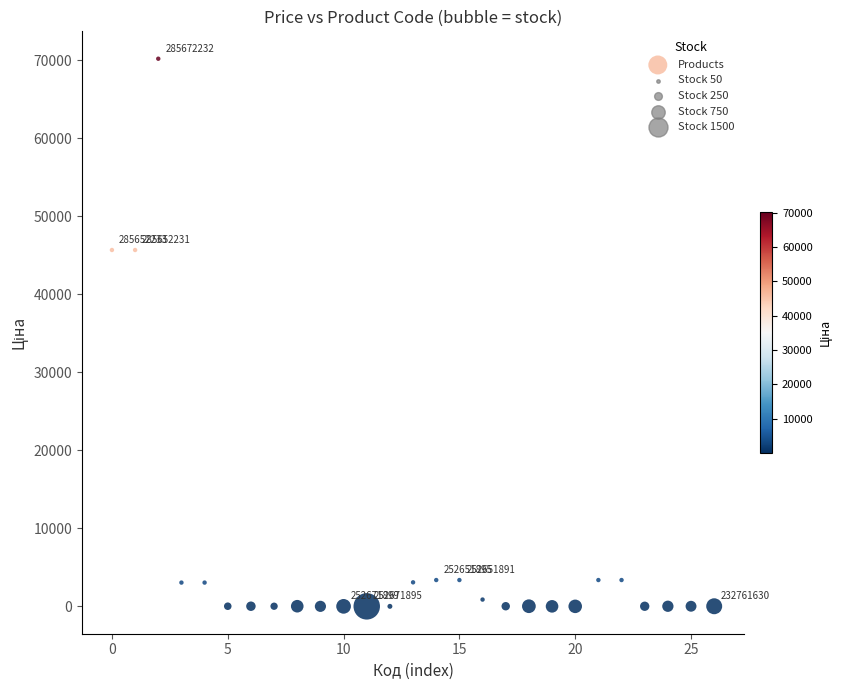

Count the number of points in this scatter plot.

27